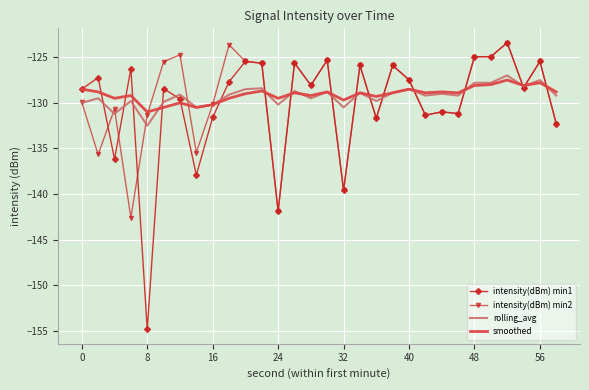

True or false: intensity(dBm) min1 has more than 1 points higher than both neighbors.

True